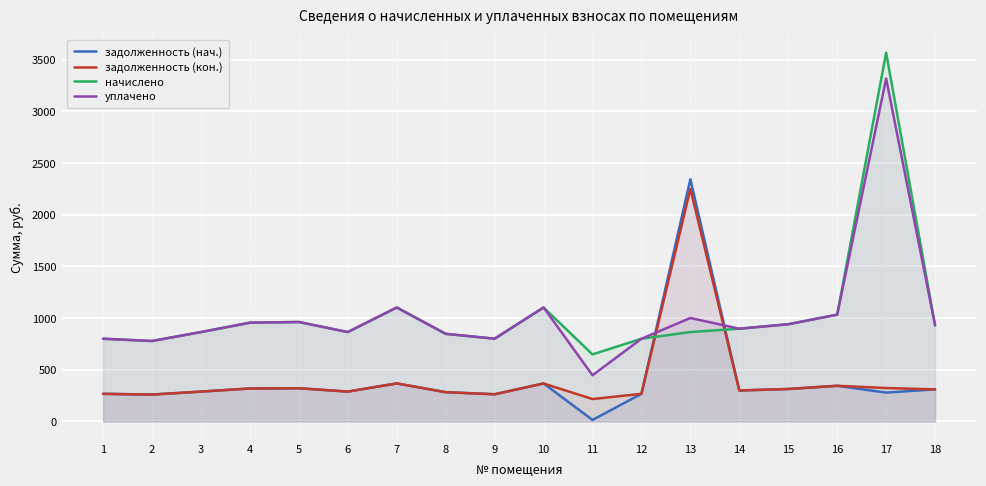

At how many categories does at least one series exceed 2287?

2